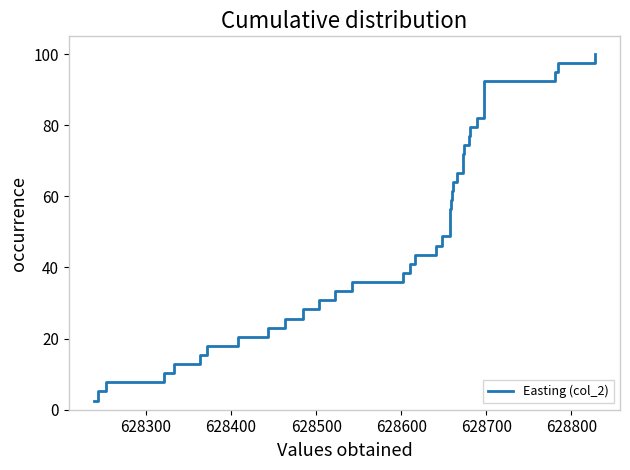

Reading left to right, transcribe all the data shown in this chart.

2.6	5.1	7.7	10.3	12.8	15.4	17.9	20.5	23.1	25.6	28.2	30.8	33.3	35.9	38.5	41.0	43.6	46.2	48.7	51.3	53.8	56.4	59.0	61.5	64.1	66.7	69.2	71.8	74.4	76.9	79.5	82.1	84.6	87.2	89.7	92.3	94.9	97.4	100.0